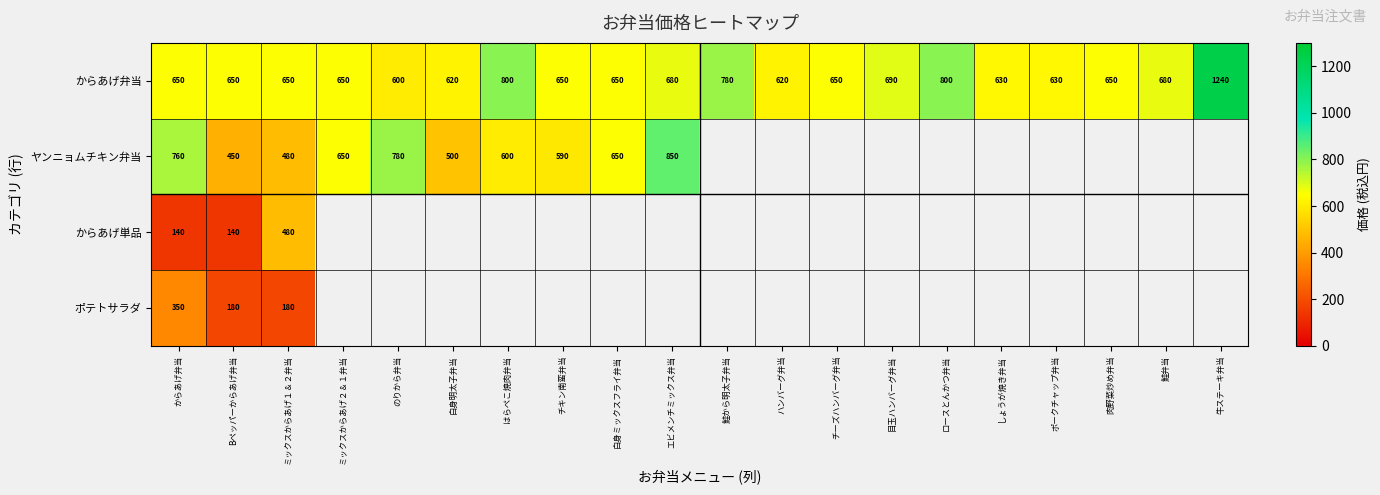

The value of からあげ弁当 at ミックスからあげ２＆１弁当 is 184. True or false?

False